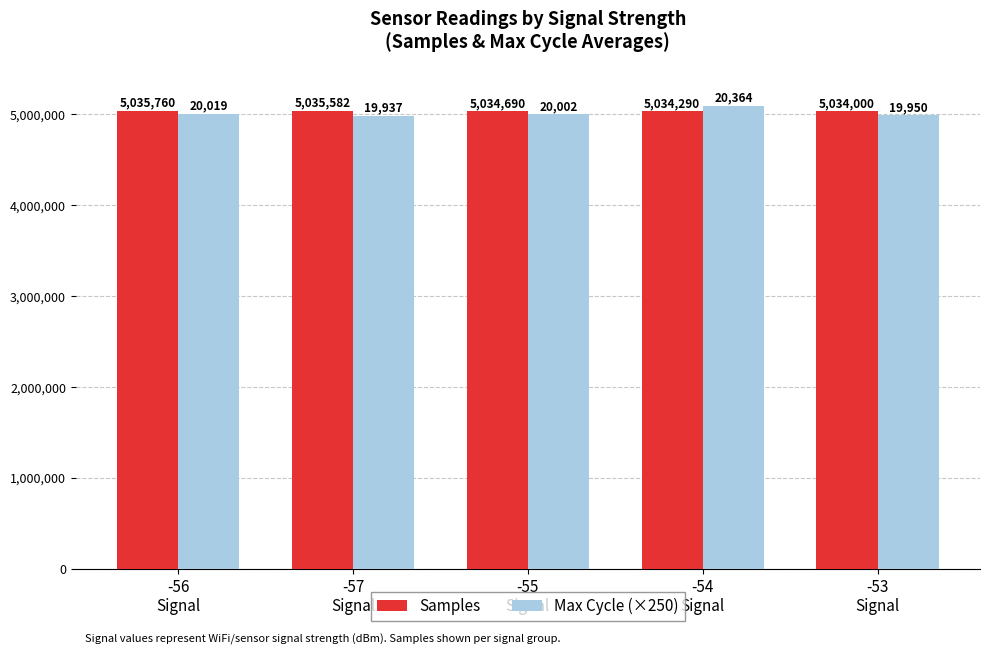

Is it true that Samples equals 5035582 at -57
Signal?

True